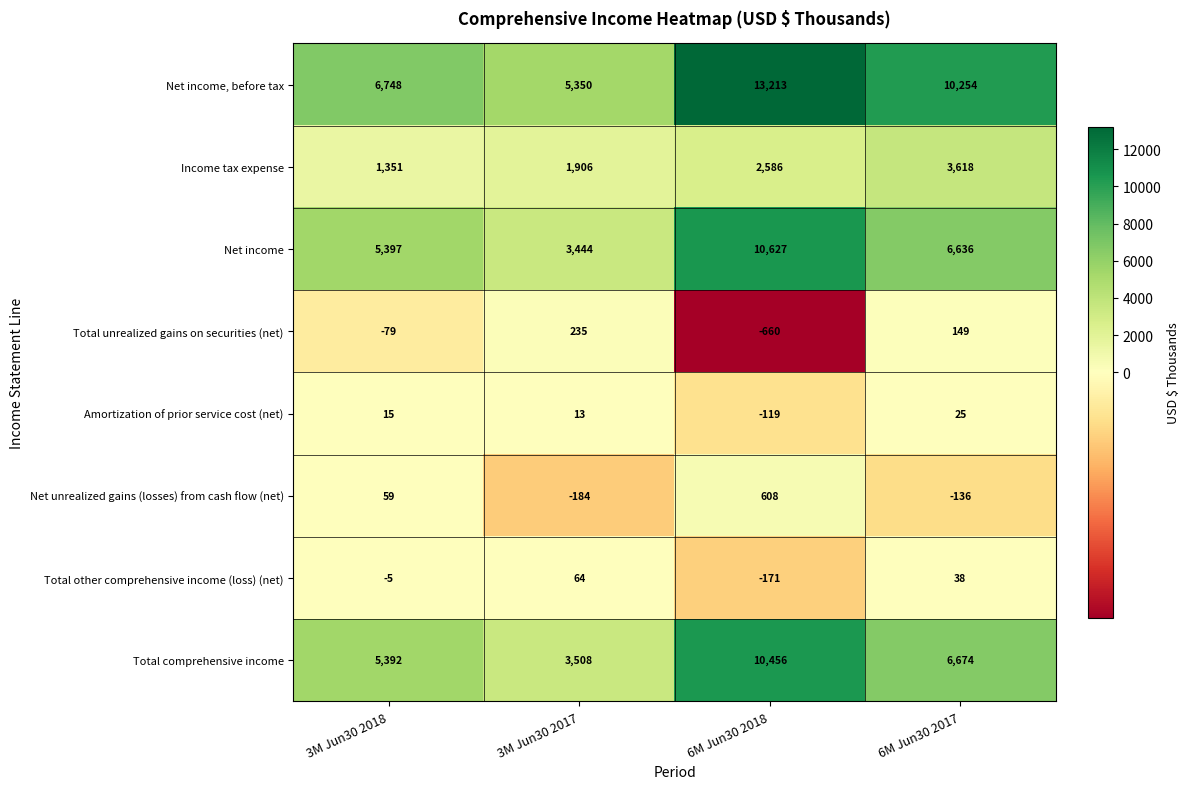

At how many categories does at least one series exceed 13124?

1